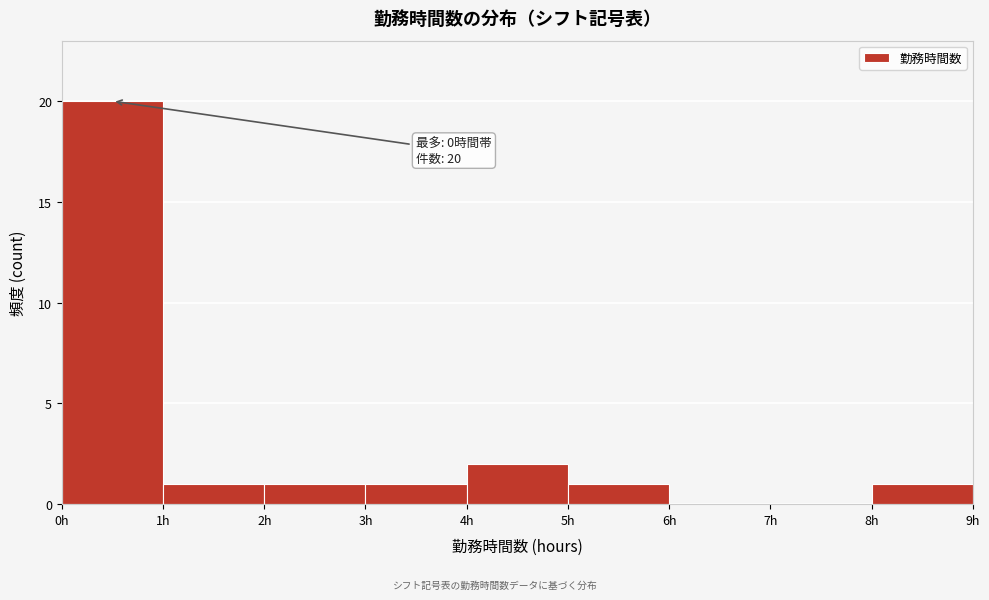

Over which range of the x-axis is the bar tallest?

0 to 1